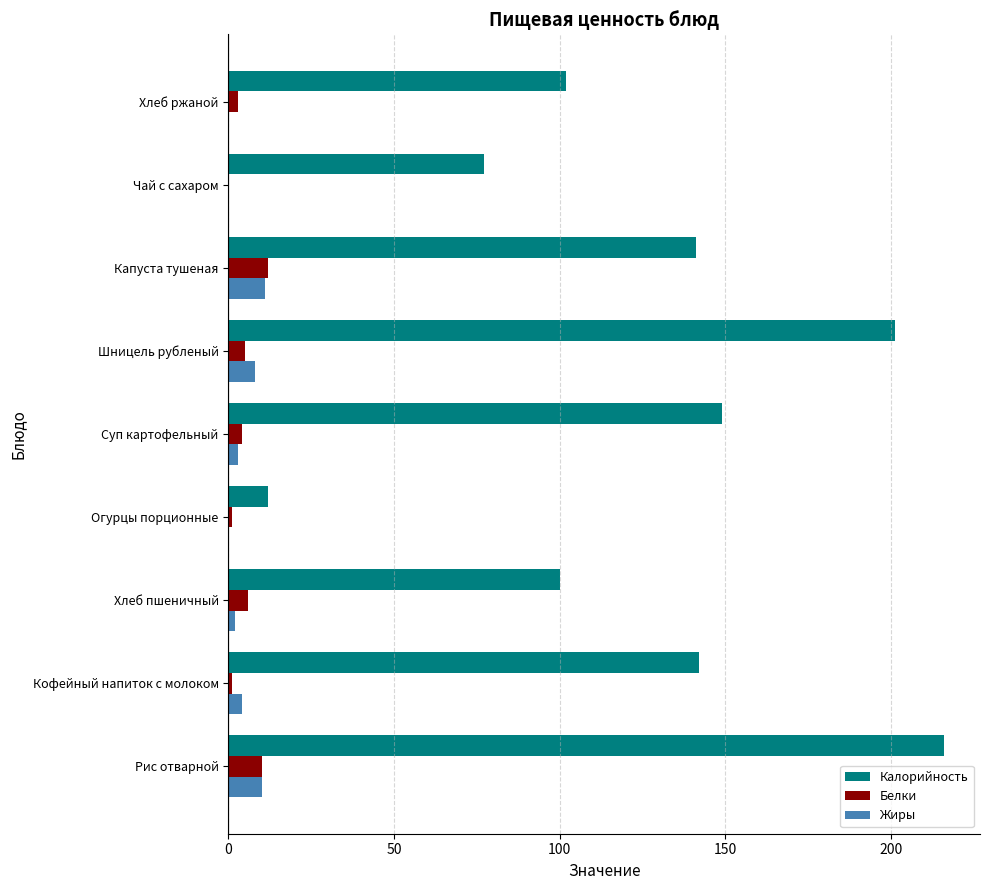

What is the sum of all Калорийность values?

1140